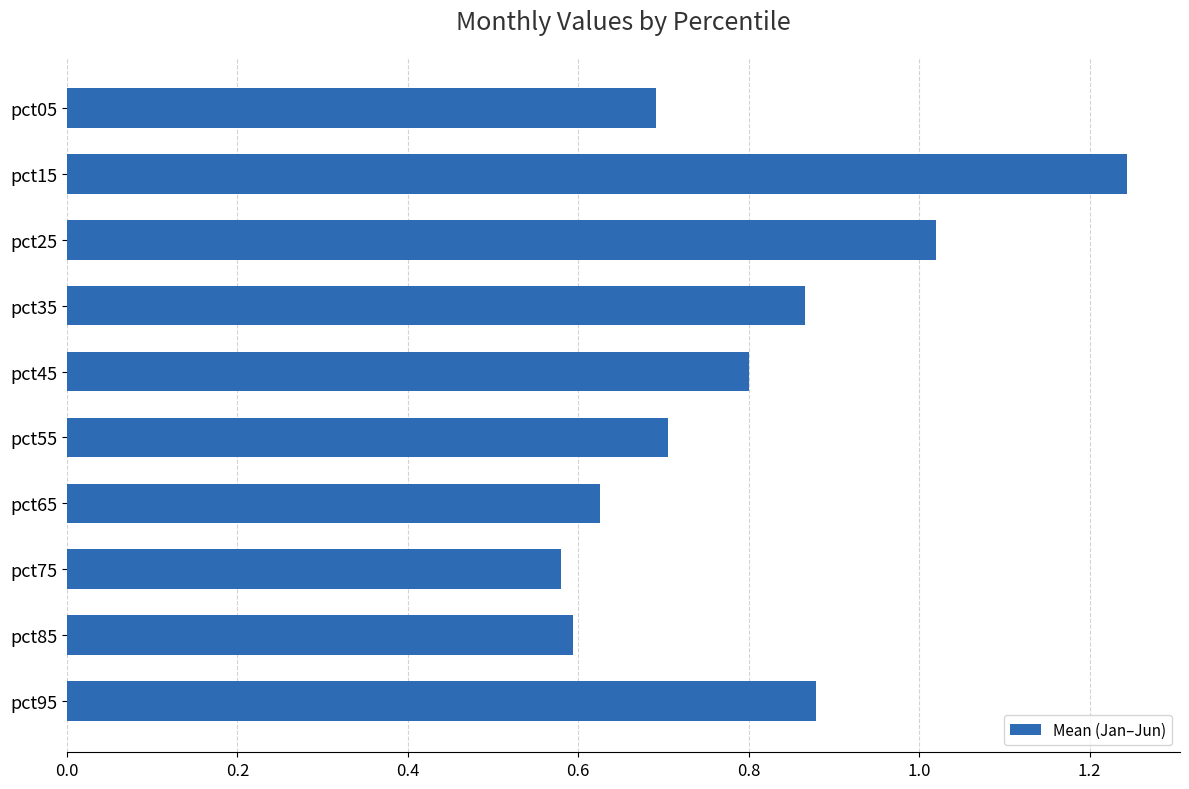

The chart shows a value of 1.4 at pct95. True or false?

False